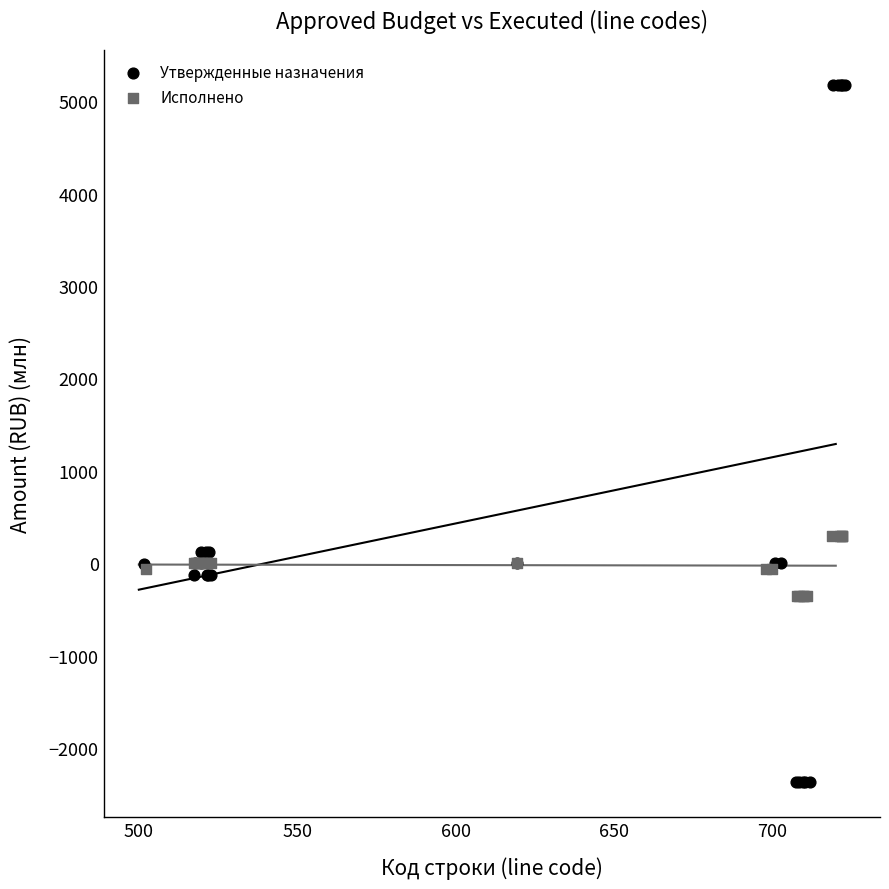

Which series contains the highest Y value?

Утвержденные назначения